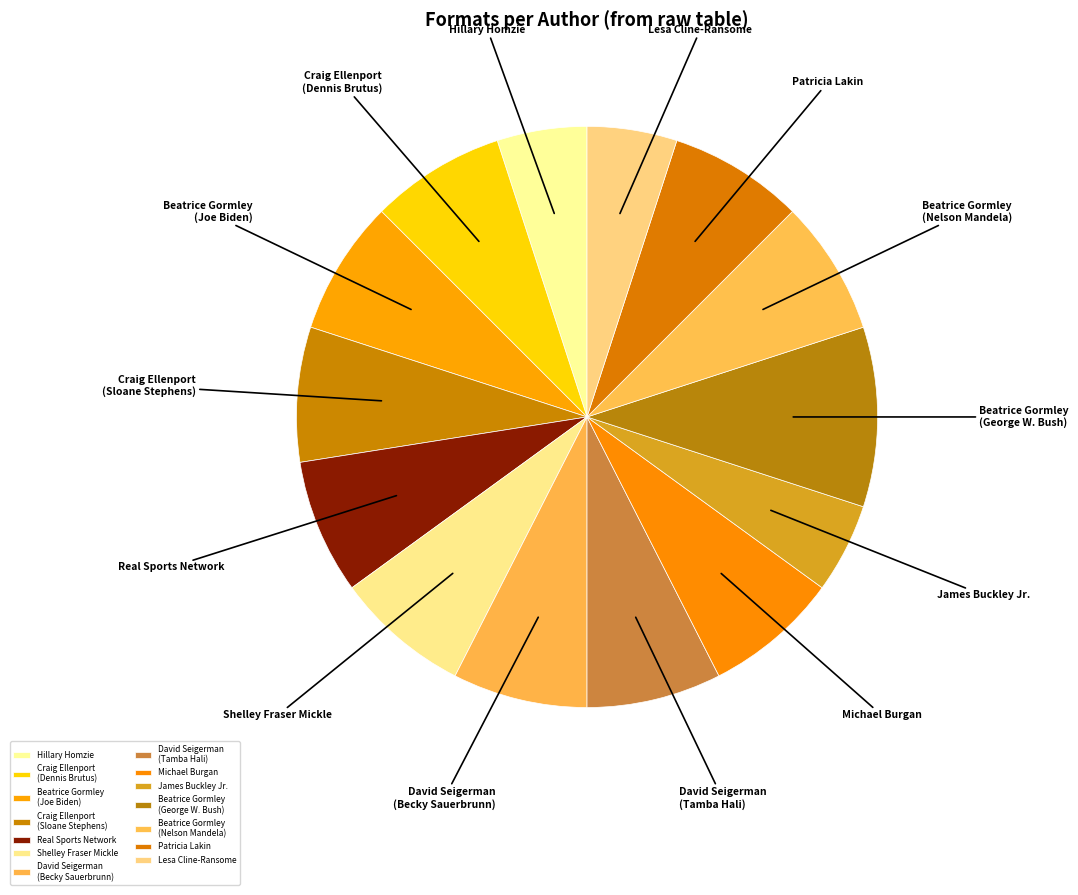

Is the sum of Beatrice Gormley (Nelson Mandela) and Hillary Homzie greater than half?

No